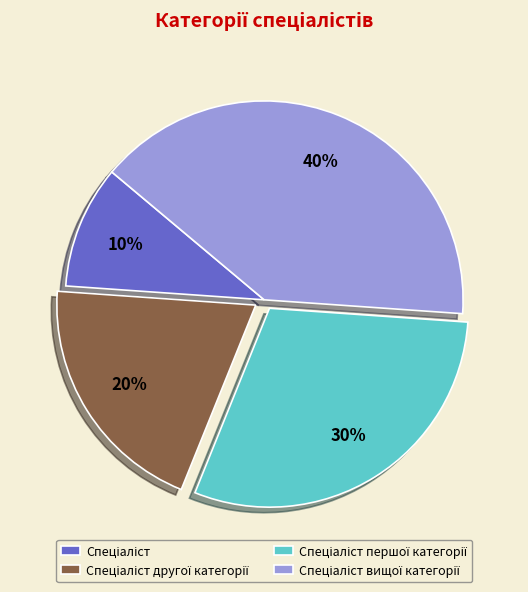

Does any single category account for the majority?

No